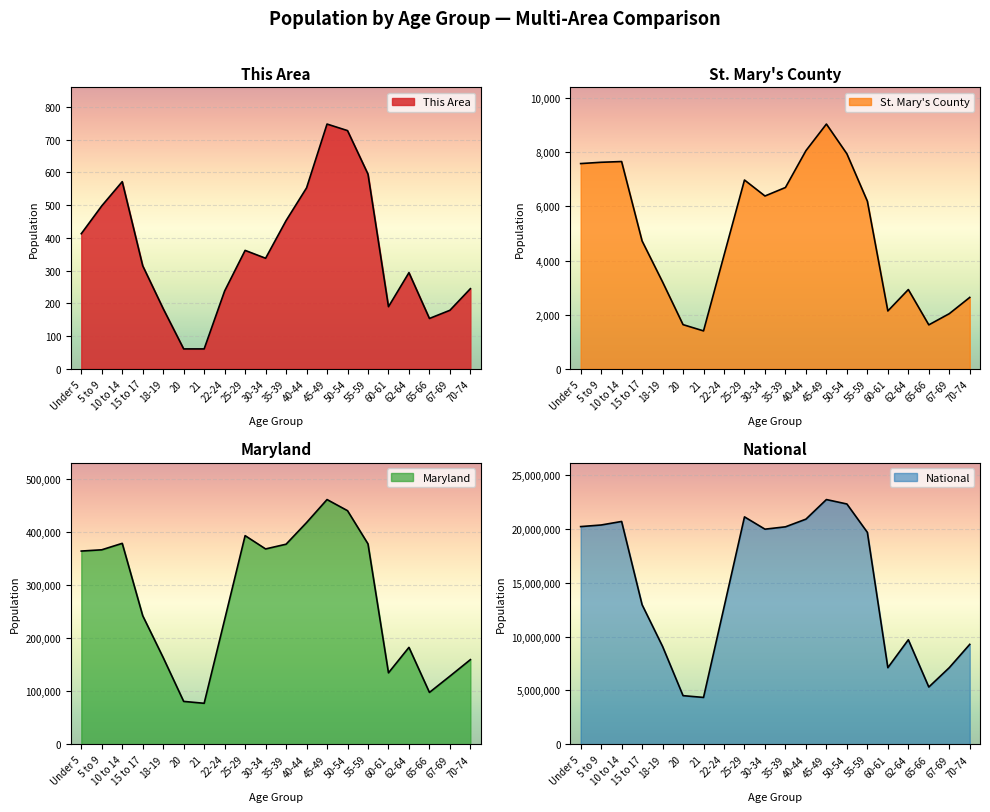

The This Area series shows 74 at 60-61. True or false?

False